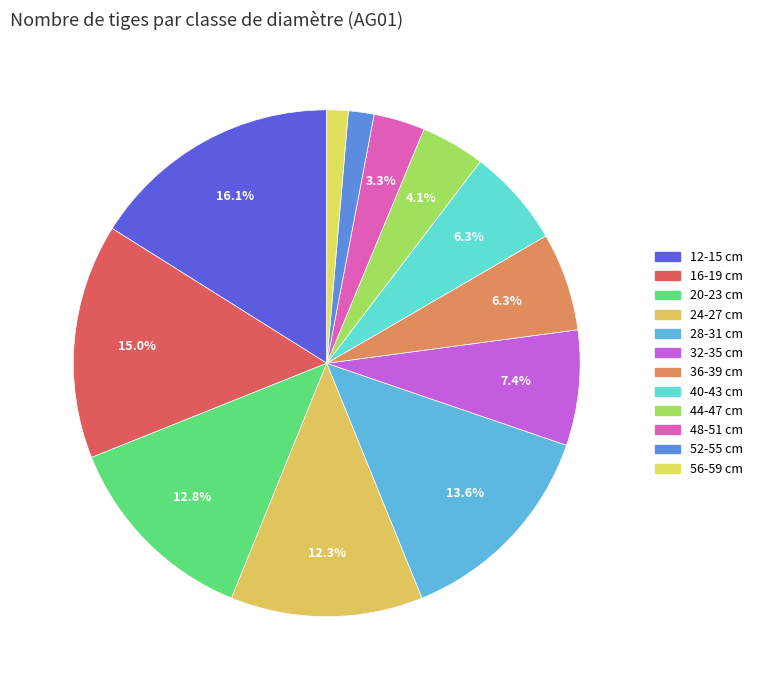

How many slices are in this pie chart?

12